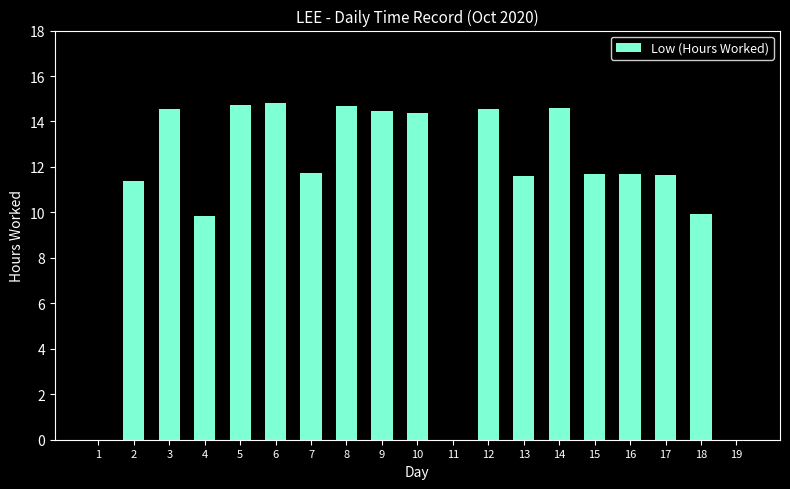

How many series are shown in this chart?

1